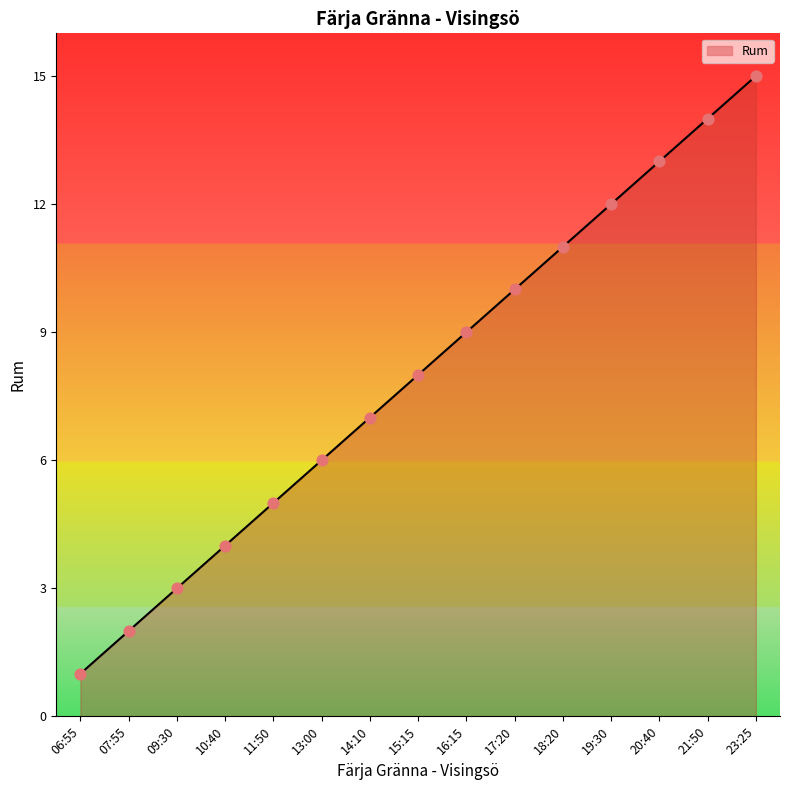

What is the change in value from 14:10 to 21:50?

+7